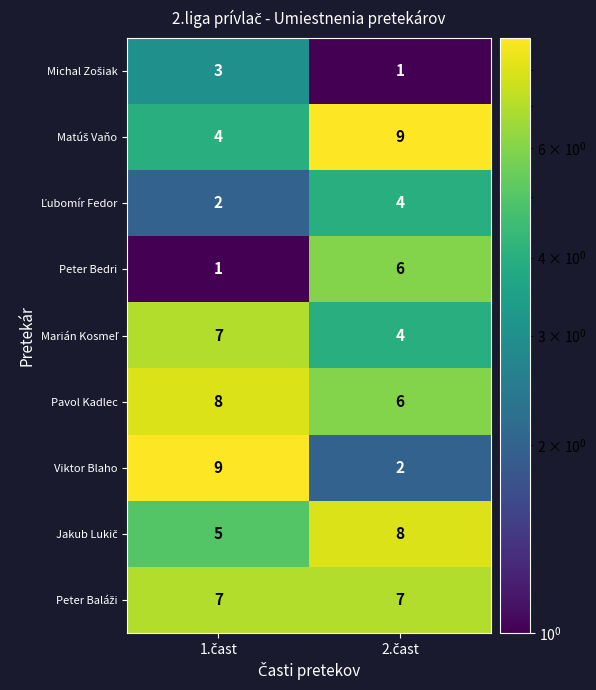

Which series has the widest spread of values?

Viktor Blaho